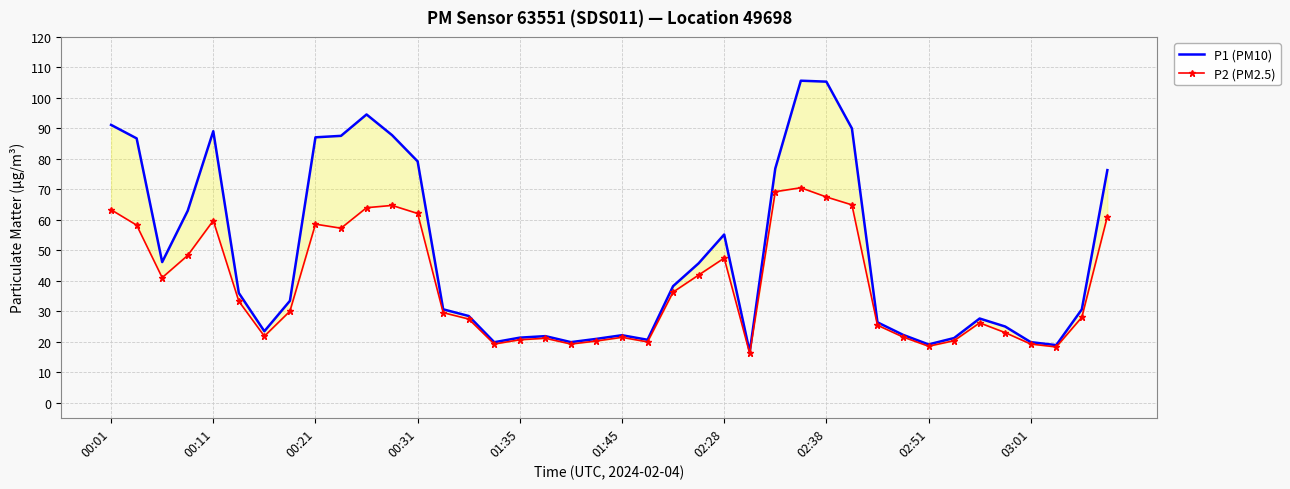

The value of P2 (PM2.5) at 29 is 97.0. True or false?

False